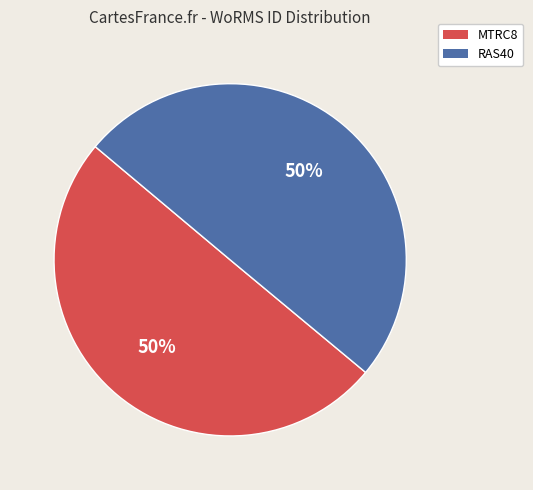

Is the sum of MTRC8 and RAS40 greater than half?

Yes